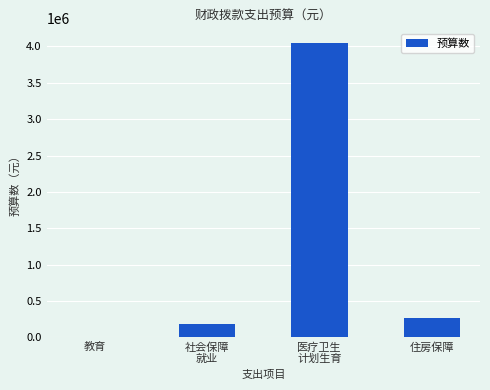

What is the sum of the values at 教育 and 住房保障?

275259